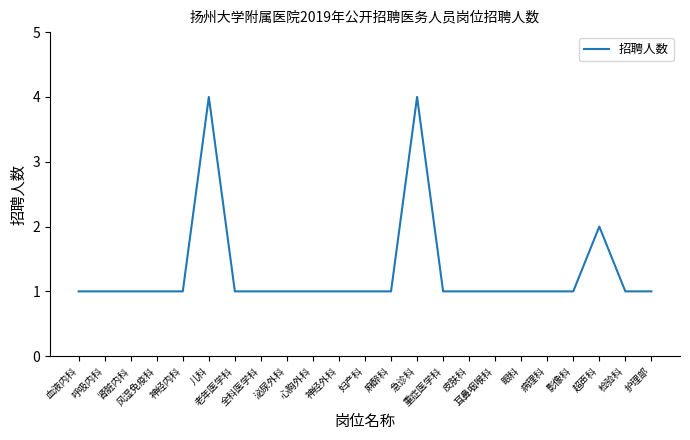

Count the values in the range 1 to 2.

21